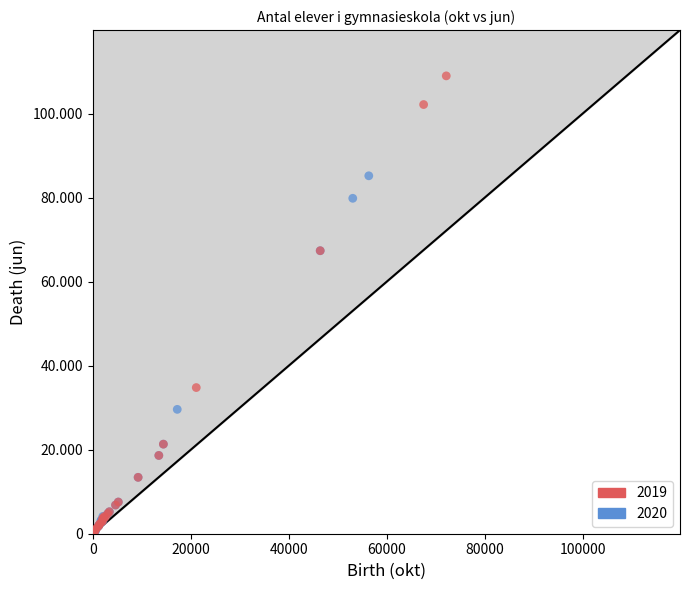

What are all the series names shown in the legend?

2019, 2020